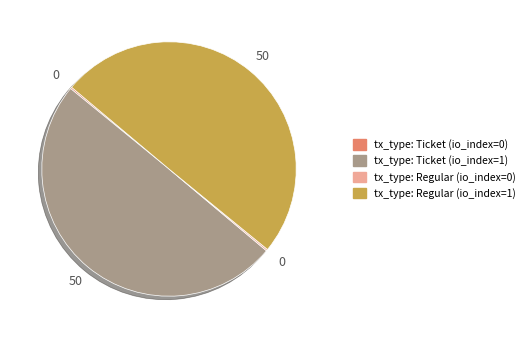

The tx_type: Regular (io_index=1) slice represents 50% of the pie. True or false?

True